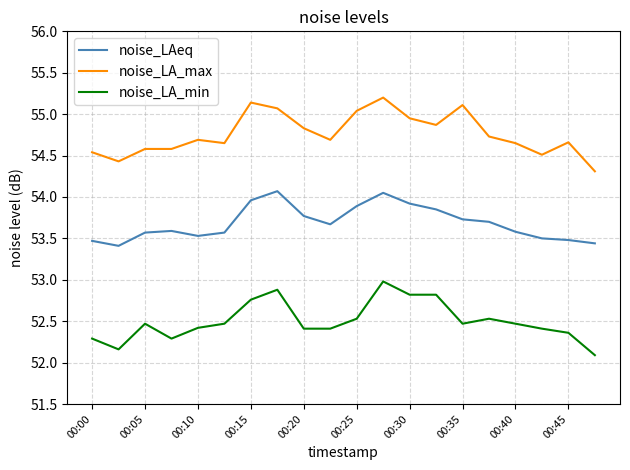

What is the sum of all noise_LA_max values?

1095.2